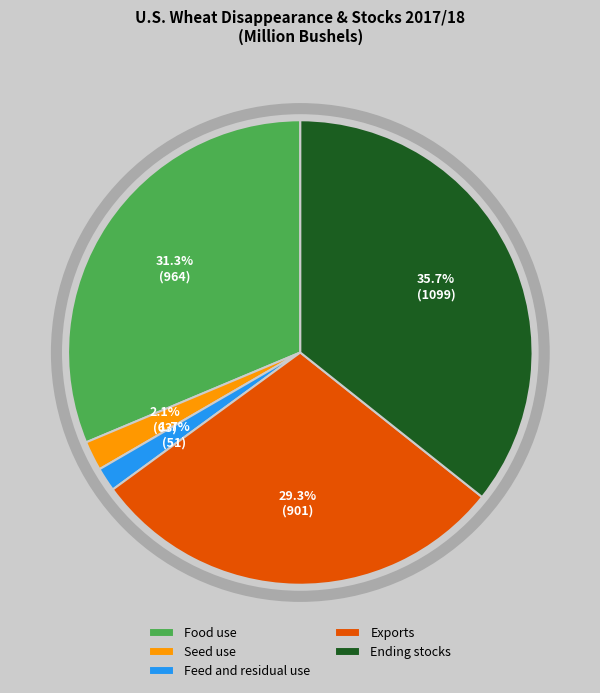

Between Ending stocks and Food use, which is larger?

Ending stocks